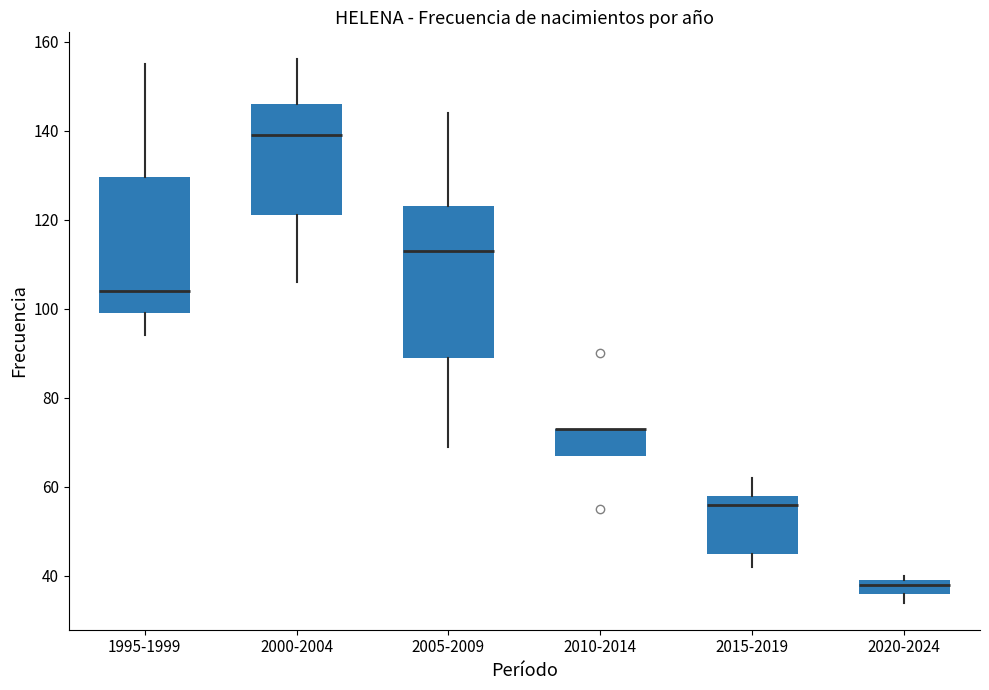

Reading left to right, read every box against the y-axis: the position of its median line, the range the box covers, and the ends of its whiskers. The values are not printed on the chart, so give them approximately, as read against the axis.

1995-1999: median 104, box 100 to 130, whiskers 94 to 156
2000-2004: median 140, box 122 to 146, whiskers 106 to 156
2005-2009: median 114, box 90 to 124, whiskers 70 to 144
2010-2014: median 74 (drawn on the box's upper edge), box 68 to 74, whiskers 68 to 74
2015-2019: median 56, box 46 to 58, whiskers 42 to 62
2020-2024: median 38, box 36 to 40, whiskers 34 to 40 (just above the box's upper edge)